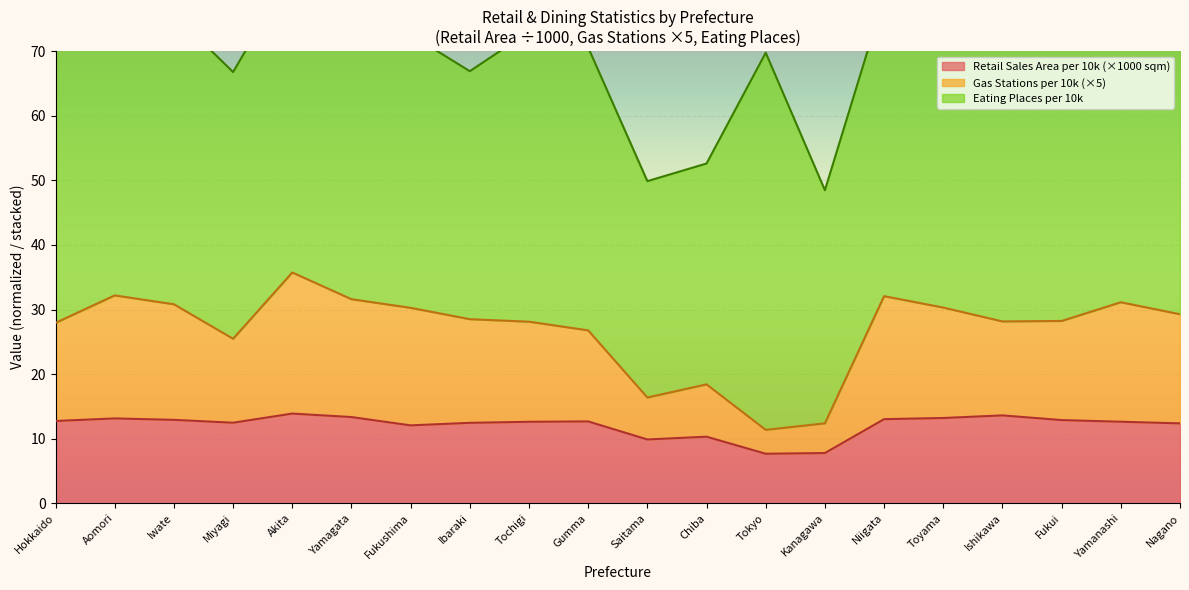

True or false: Retail Sales Area per 10k (×1000 sqm) has a value of 5.6 at Gumma.

False